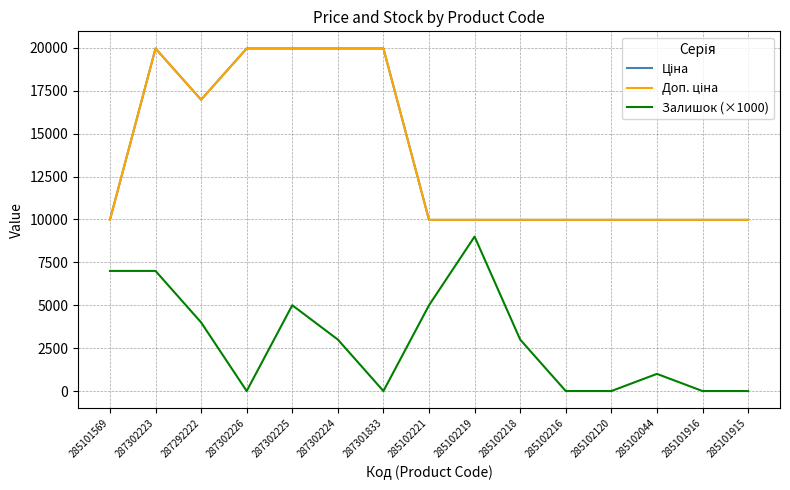

Does the chart have visible grid lines?

Yes